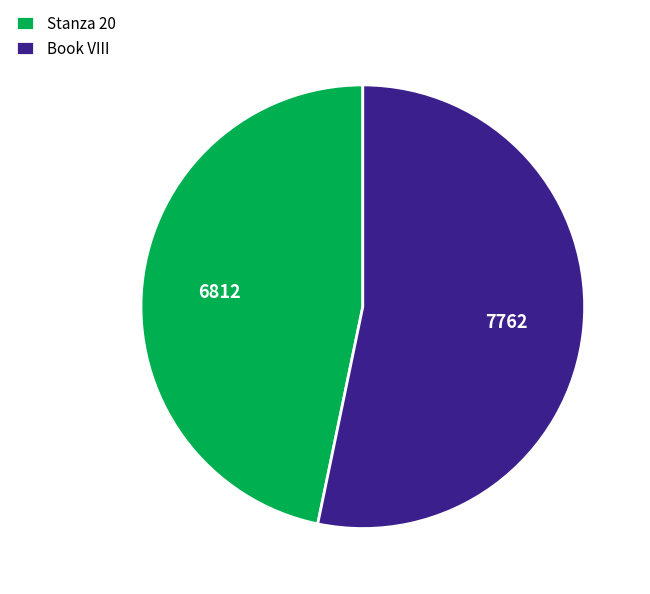

True or false: Stanza 20 accounts for 39% of the total.

False